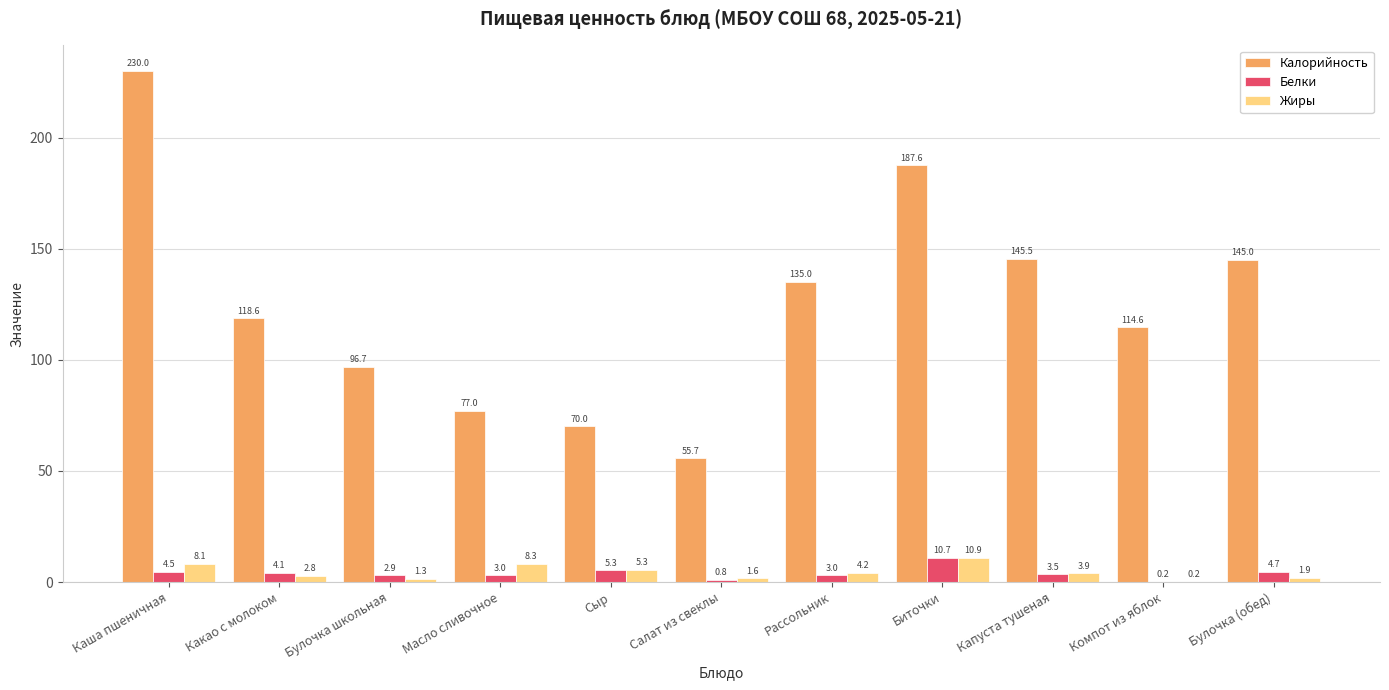

What is the greatest value displayed?

230.0